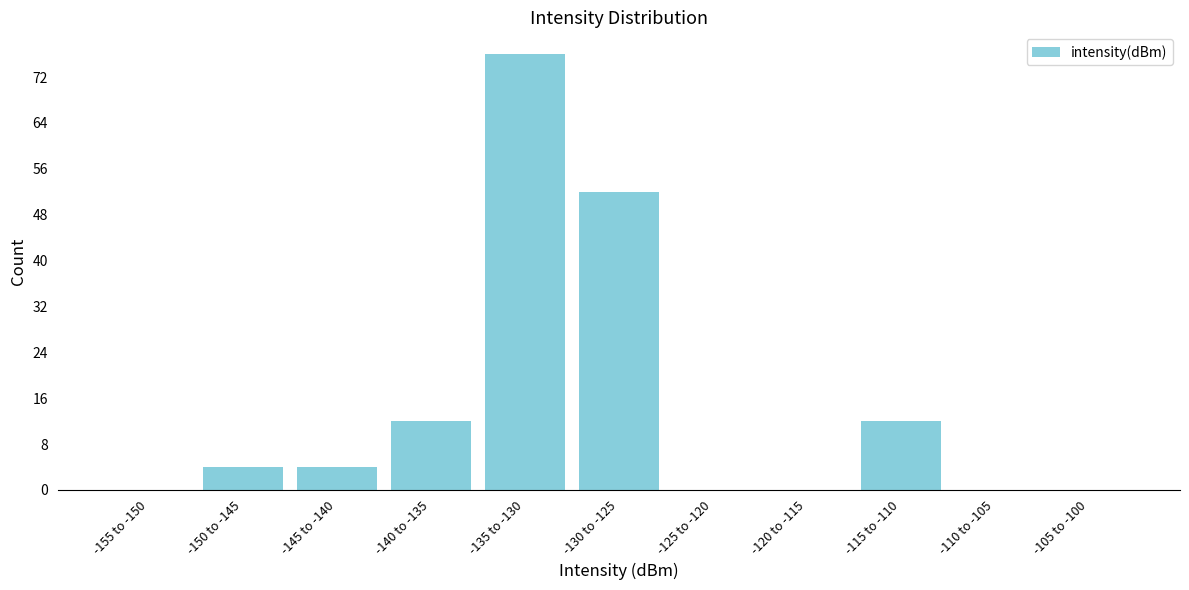

Reading left to right, what are all the values shown in this chart?

-155 to -150=0	-150 to -145=4	-145 to -140=4	-140 to -135=12	-135 to -130=76	-130 to -125=52	-125 to -120=0	-120 to -115=0	-115 to -110=12	-110 to -105=0	-105 to -100=0